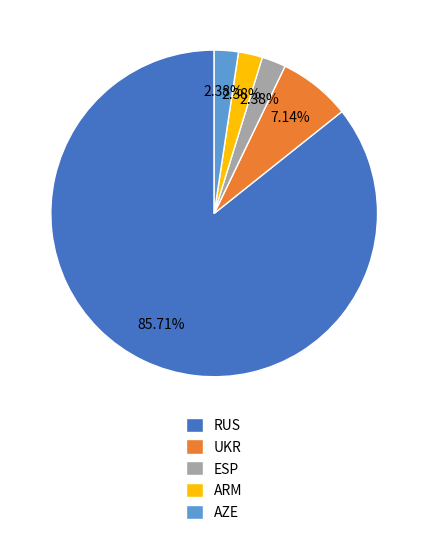

Does RUS represent more than half of the total?

Yes